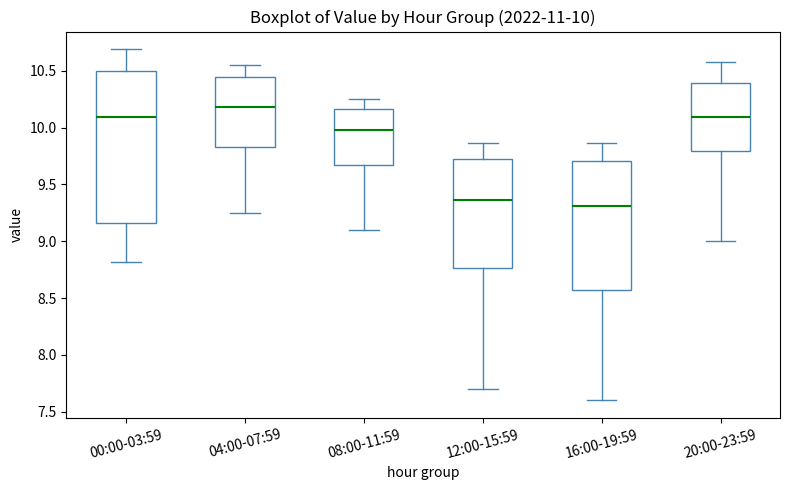

Which box is the tallest, from its lower edge to its upper edge?

00:00-03:59